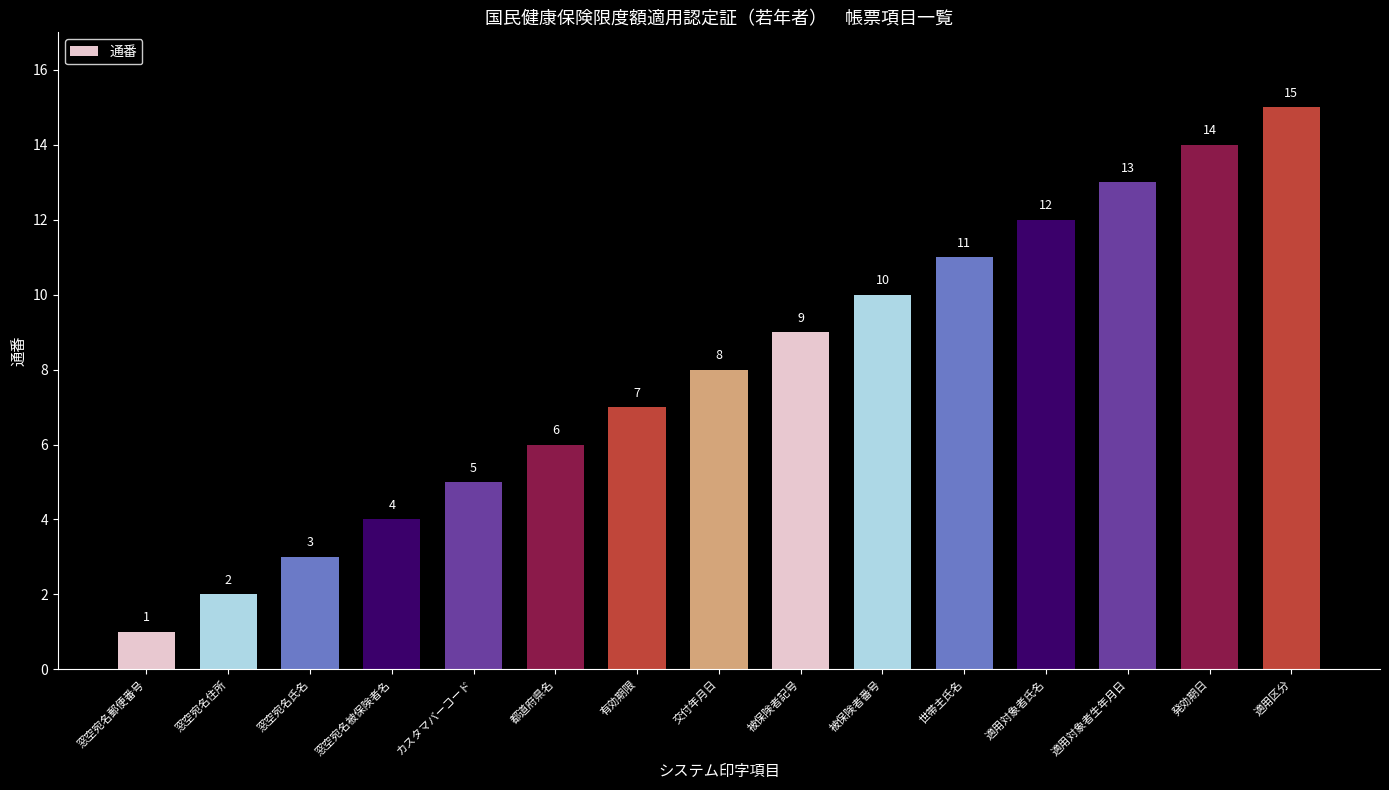

The chart shows a value of 19 at 適用対象者氏名. True or false?

False